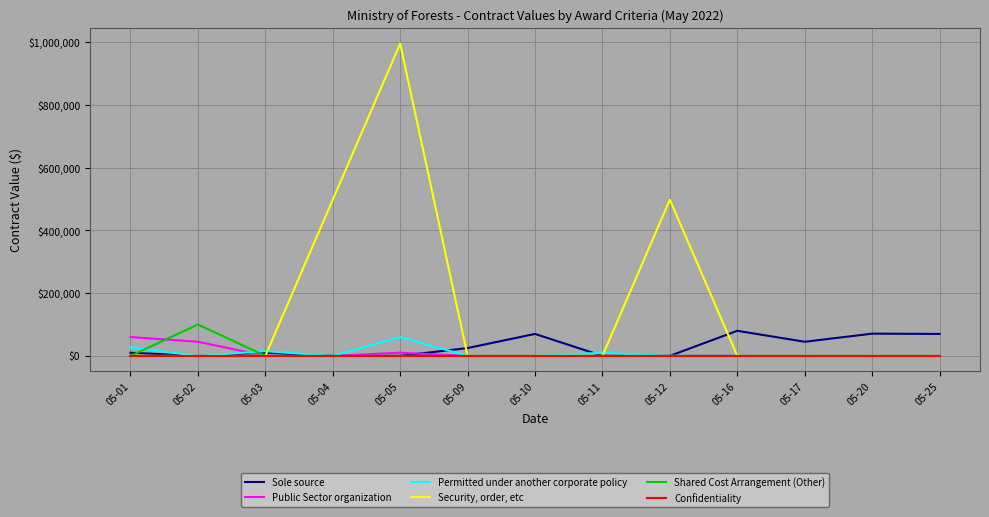

Rank the series by their maximum value, from highest to lowest.

Security, order, etc, Shared Cost Arrangement (Other), Sole source, Permitted under another corporate policy, Public Sector organization, Confidentiality